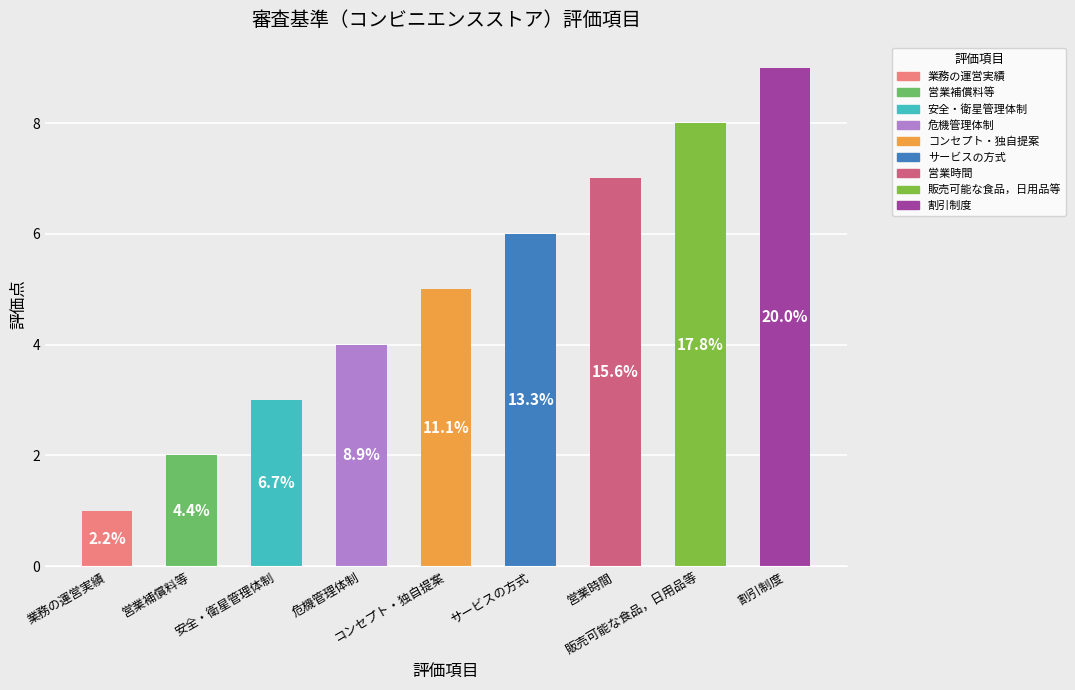

The value at 販売可能な食品，日用品等 is 8. True or false?

True